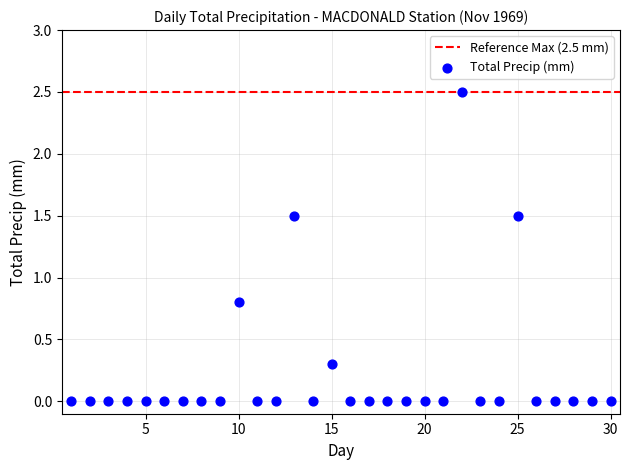

What Y value in the scatter plot is closest to 1?

0.8